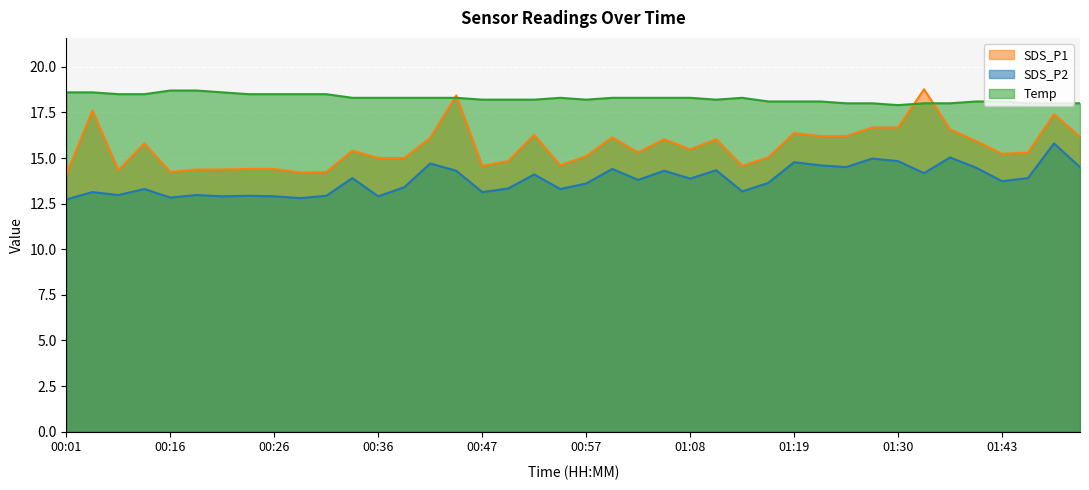

At which category does SDS_P1 reach its first local peak?

00:03